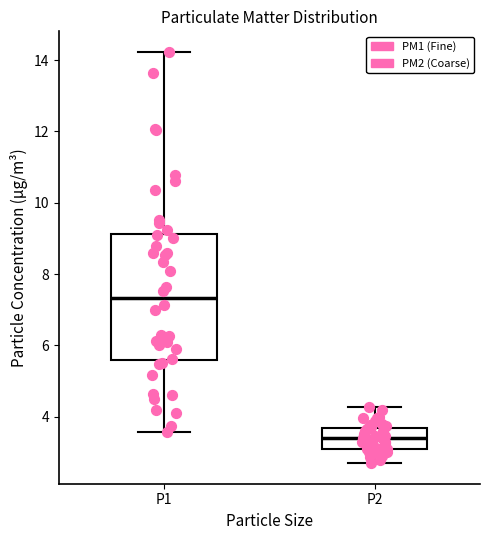

Reading left to right, read every box against the y-axis: the position of its median line, the range the box covers, and the ends of its whiskers. The values are not printed on the chart, so give them approximately, as read against the axis.

P1: median 7.4, box 5.6 to 9.2, whiskers 3.6 to 14.2
P2: median 3.4, box 3.2 to 3.6, whiskers 2.8 to 4.2